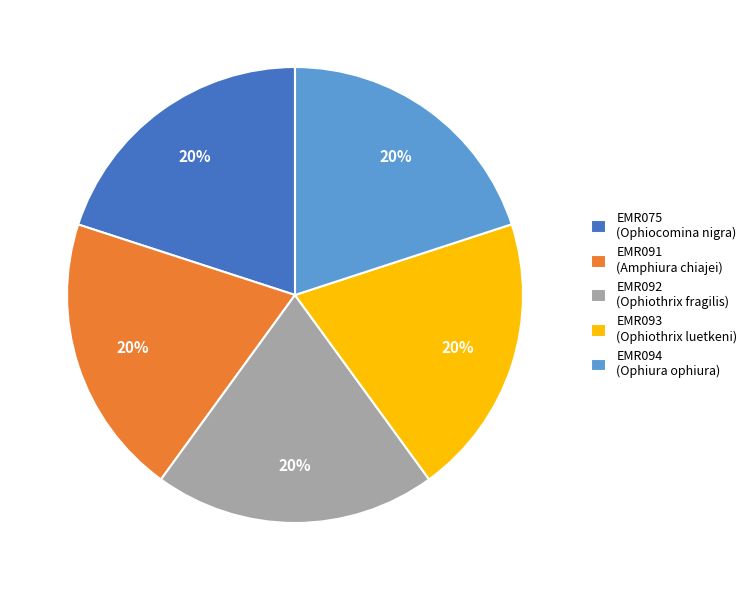

What percentage is the EMR092 slice, to the nearest percent?

20%